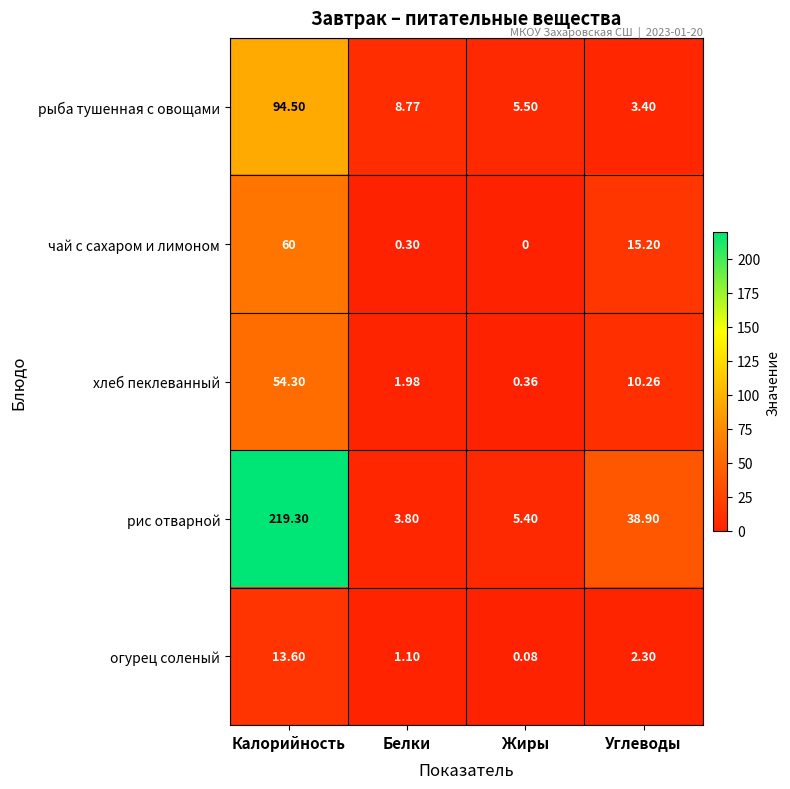

Which category has the highest value across all series?

Калорийность